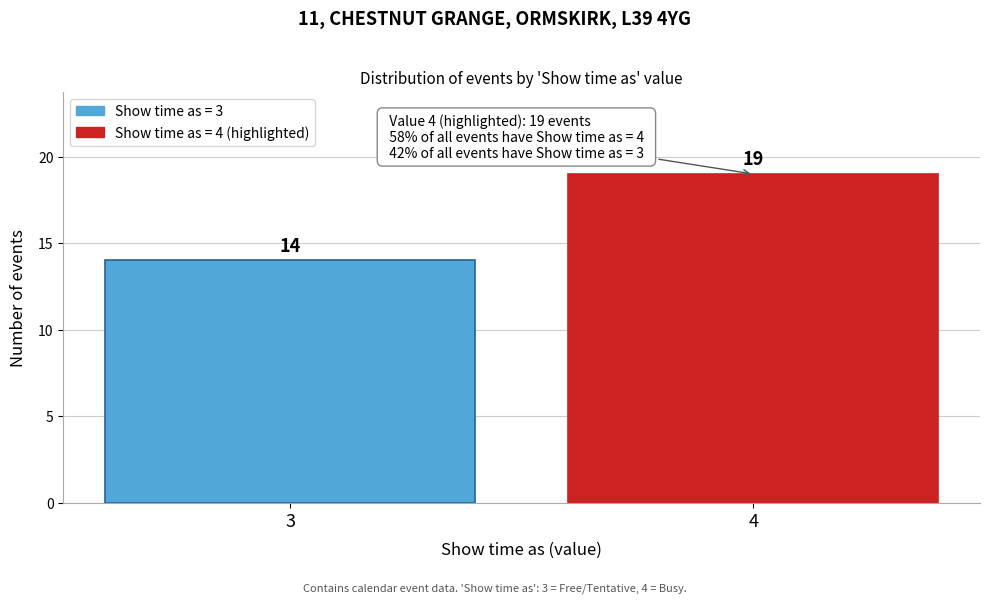

Reading left to right, transcribe all the data shown in this chart.

3=14	4=19